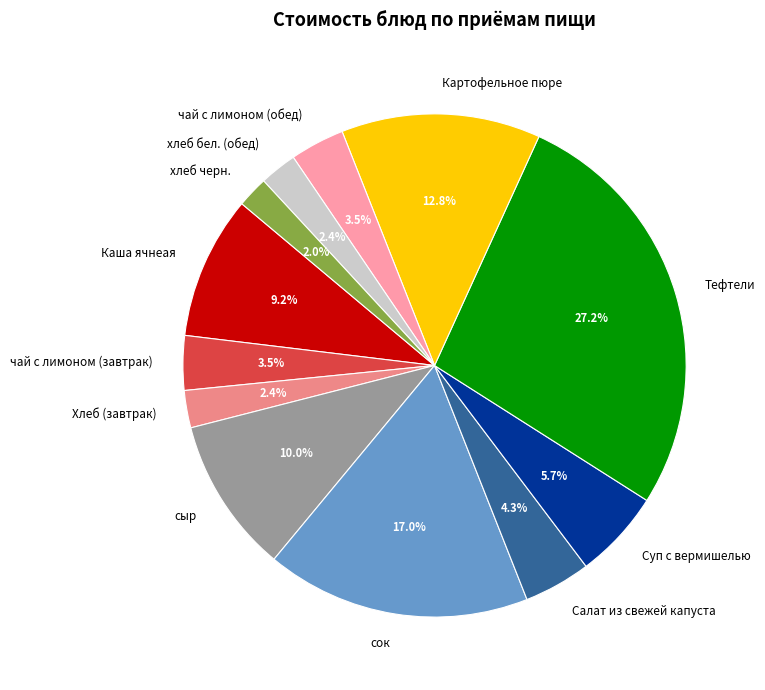

Which has a higher value, Картофельное пюре or Каша ячнеая?

Картофельное пюре